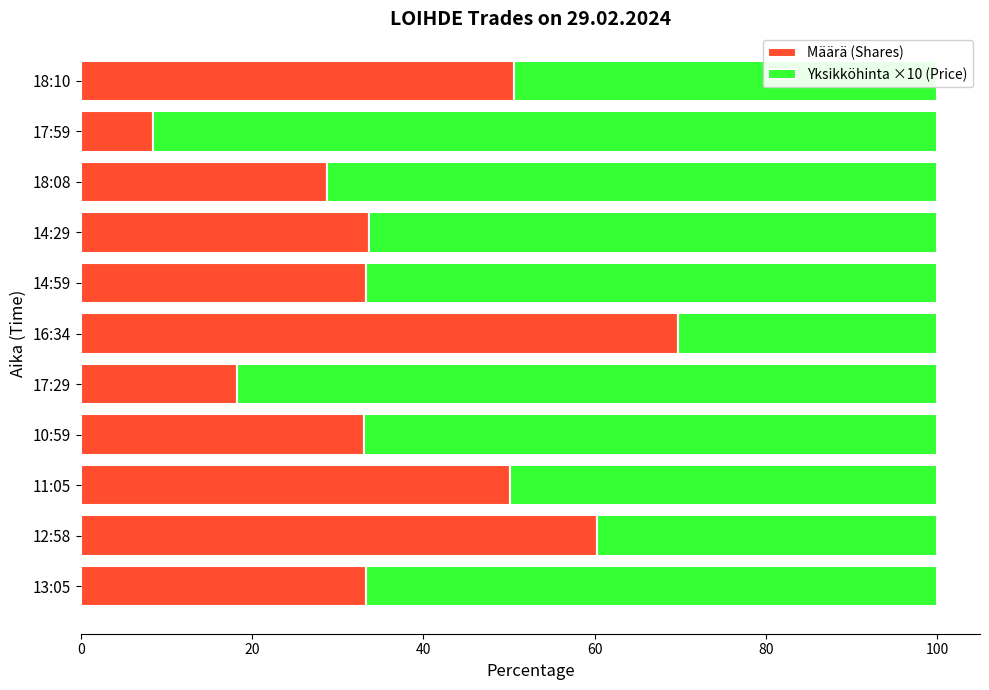

The Määrä (Shares) series shows 50.6 at 18:10. True or false?

True